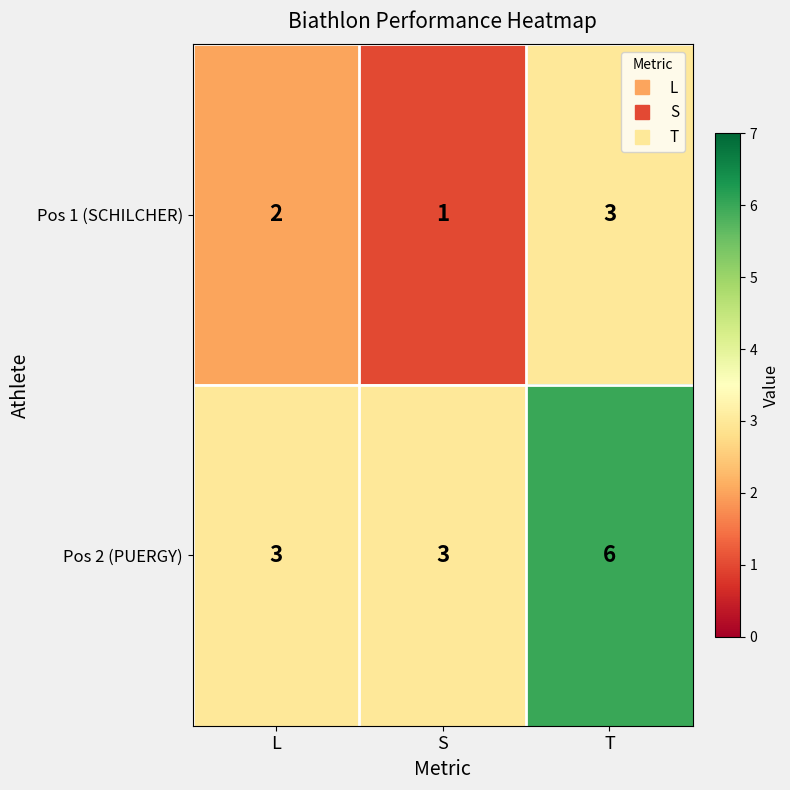

How many values in the Pos 1 (SCHILCHER) series are below 2?

1